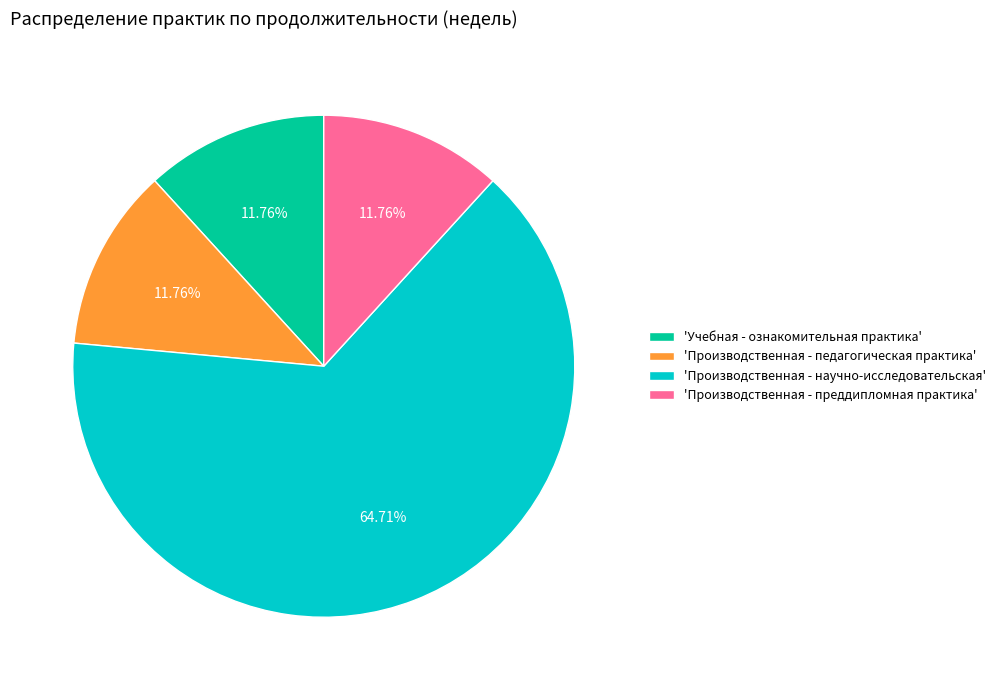

Approximately how many times larger is the value at 'Производственная - научно-исследовательская' compared to 'Учебная - ознакомительная практика'?

5.5